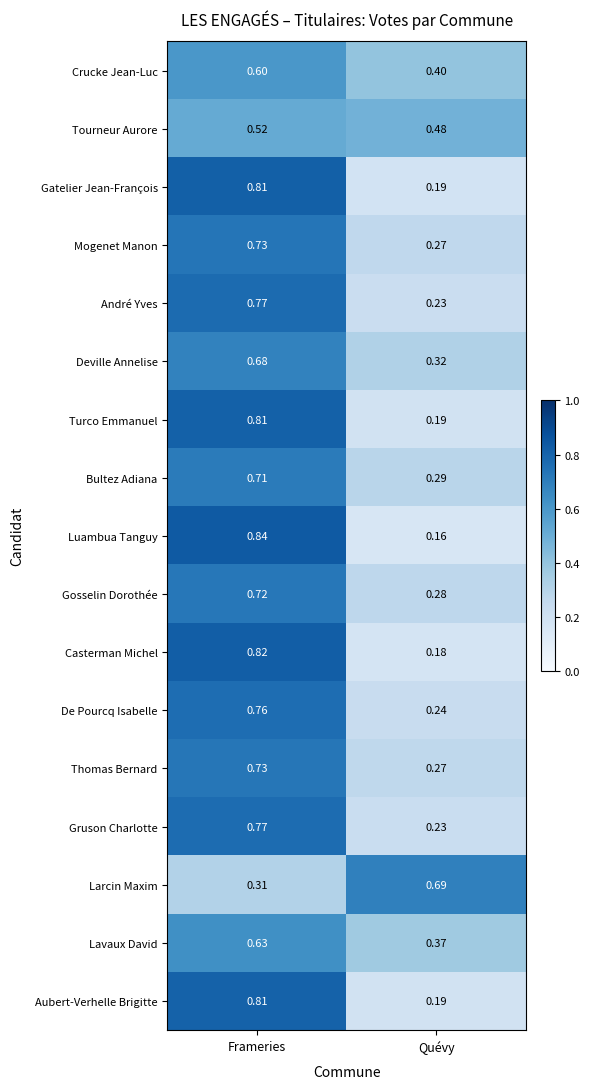

At which category is the sum across all series the highest?

Frameries